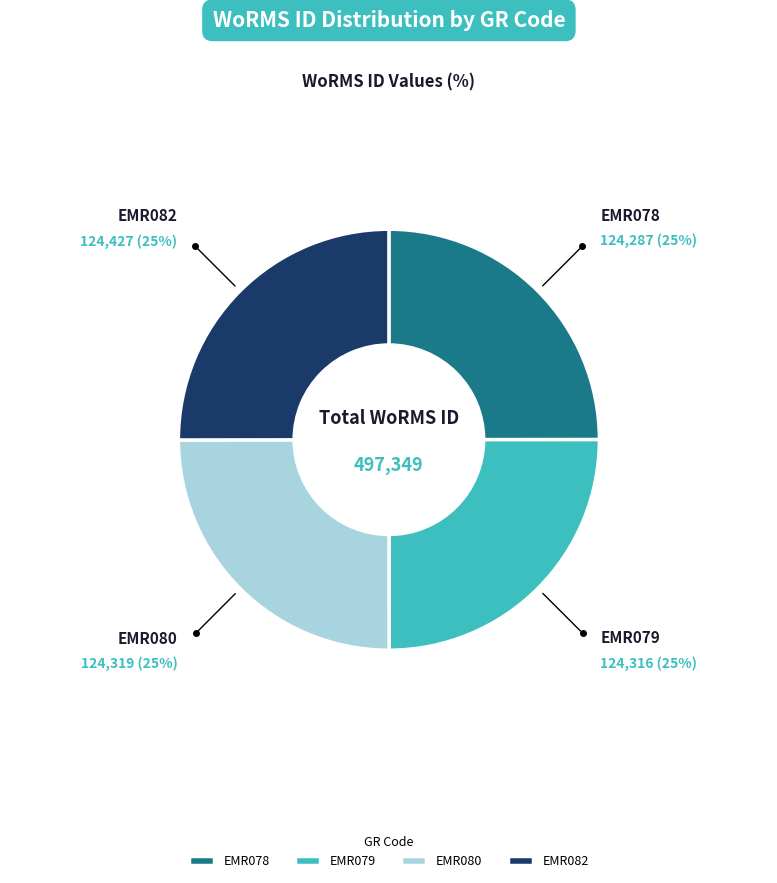

Approximately how many times larger is the value at EMR079 compared to EMR080?

1.0